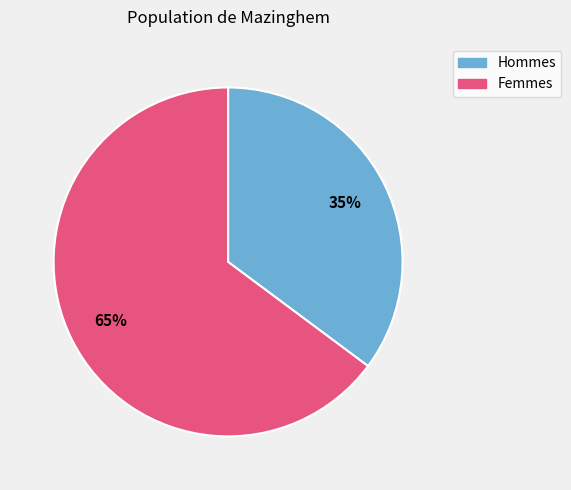

To the nearest percent, what is the average slice percentage?

50%